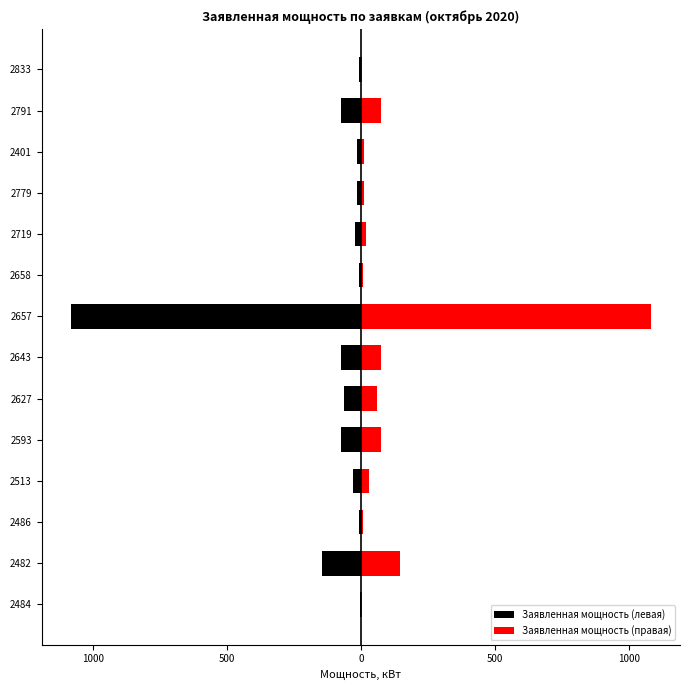

What is the greatest value displayed?

1083.2